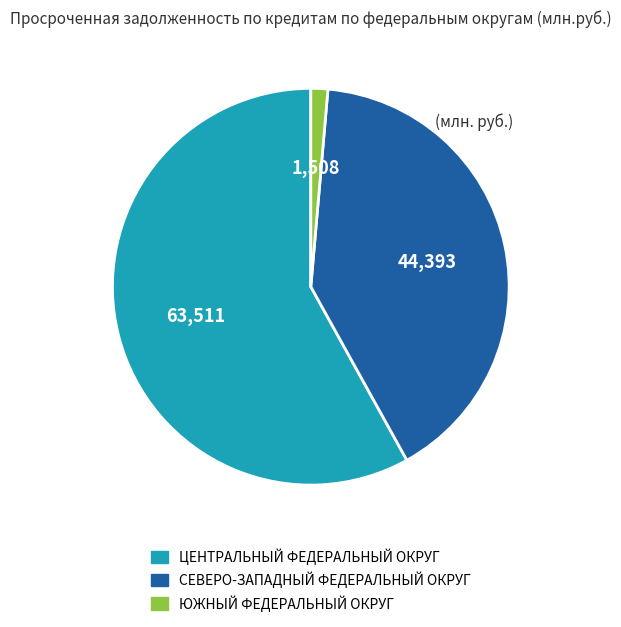

Combined, do ЮЖНЫЙ ФЕДЕРАЛЬНЫЙ ОКРУГ and ЦЕНТРАЛЬНЫЙ ФЕДЕРАЛЬНЫЙ ОКРУГ account for over 50%?

Yes